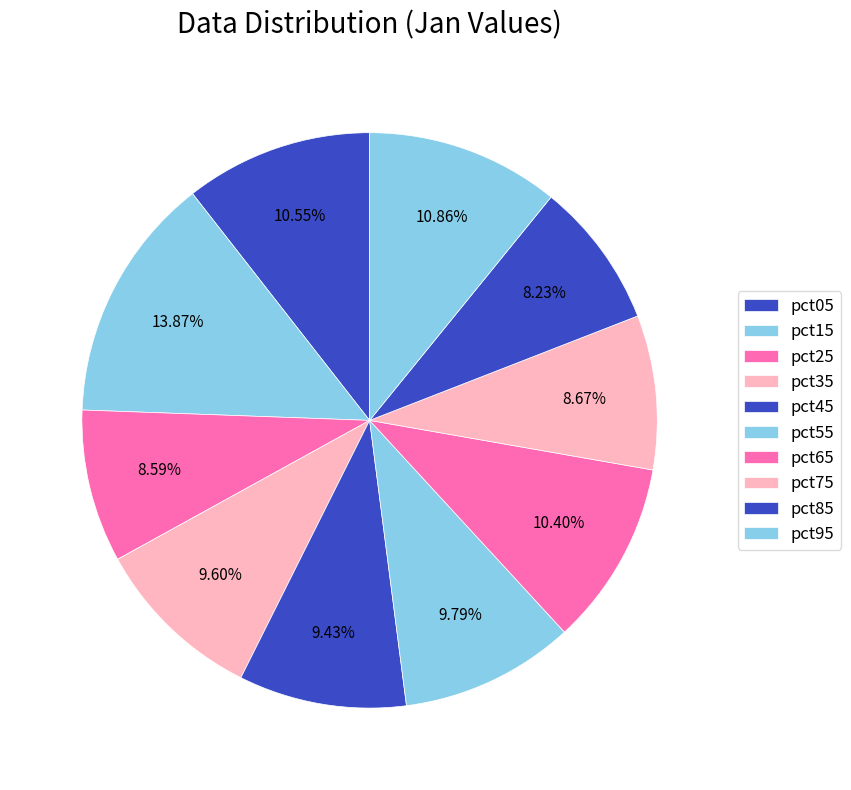

Count the number of slices in the pie.

10